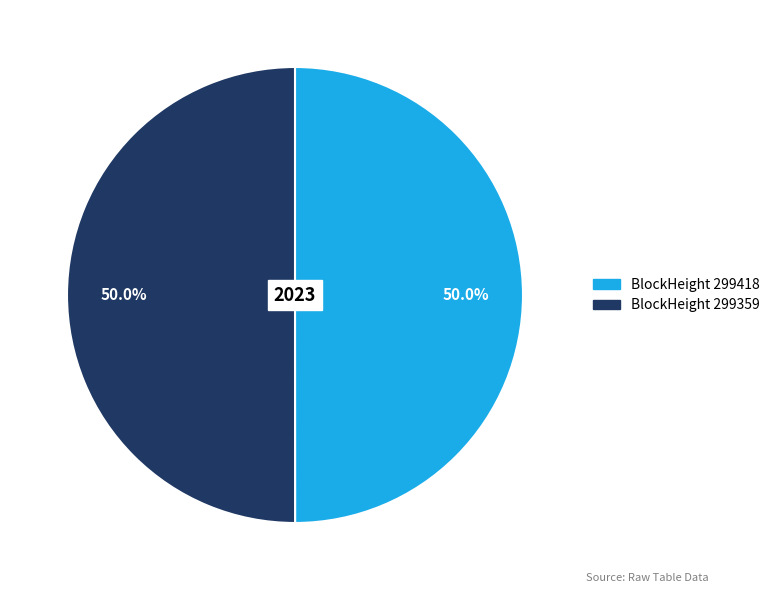

To the nearest percent, what is the difference between the largest and smallest slice percentages?

0%